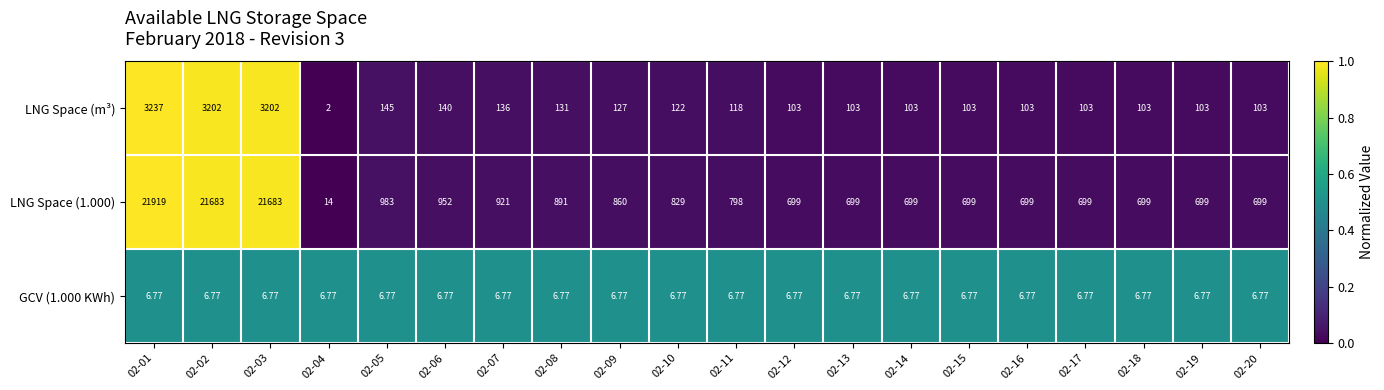

Is the value of LNG Space (m³) at 02-12 greater than the value of LNG Space (1.000) at 02-05?

No